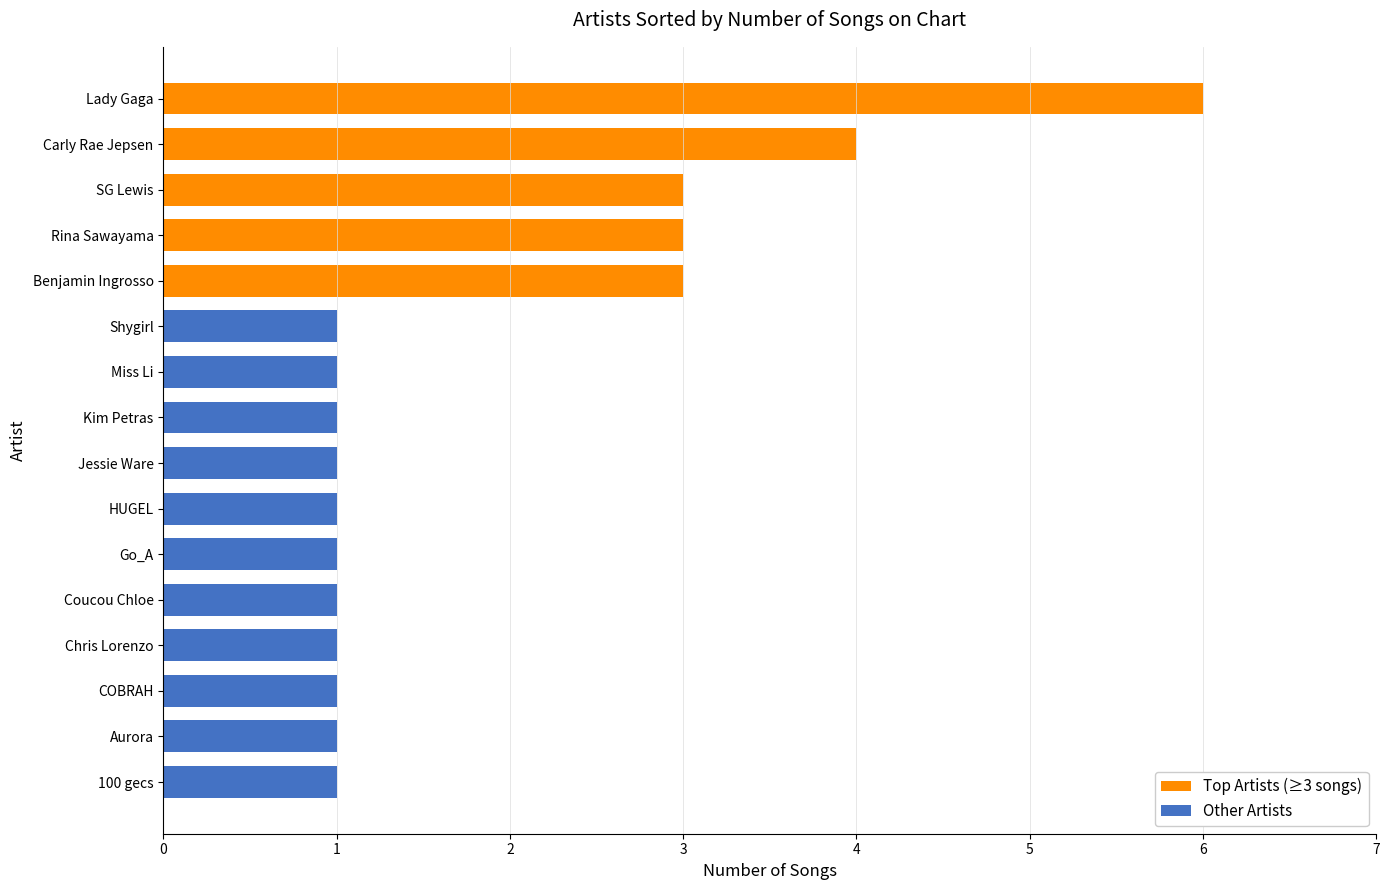

Approximately how many times larger is the value at Coucou Chloe compared to Kim Petras?

1.0